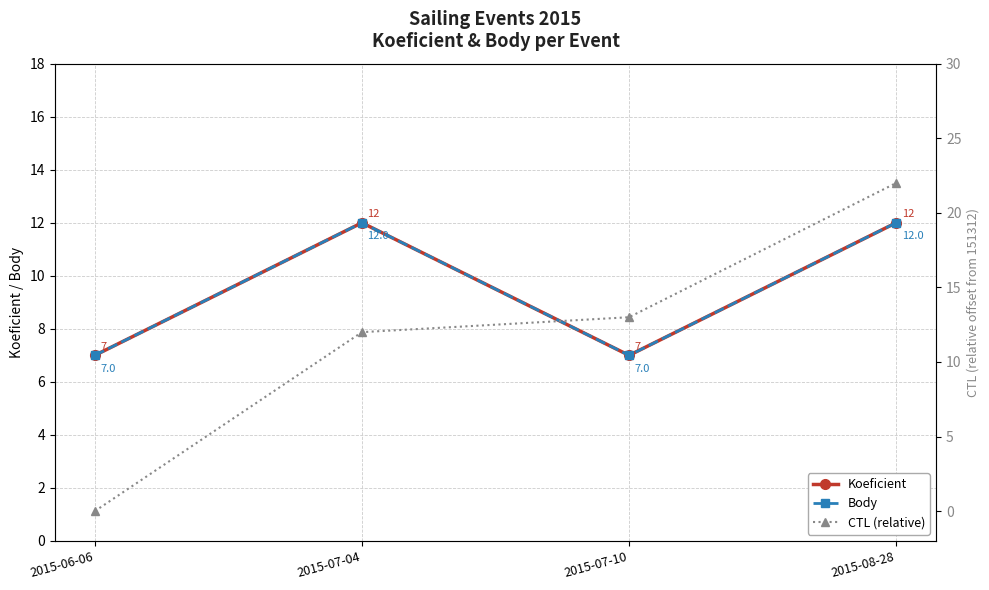

Reading left to right, what are all the values shown in this chart?

Koeficient: 2015-06-06=7	2015-07-04=12	2015-07-10=7	2015-08-28=12
Body: 2015-06-06=7	2015-07-04=12	2015-07-10=7	2015-08-28=12
CTL (relative): 2015-06-06=0	2015-07-04=12	2015-07-10=13	2015-08-28=22